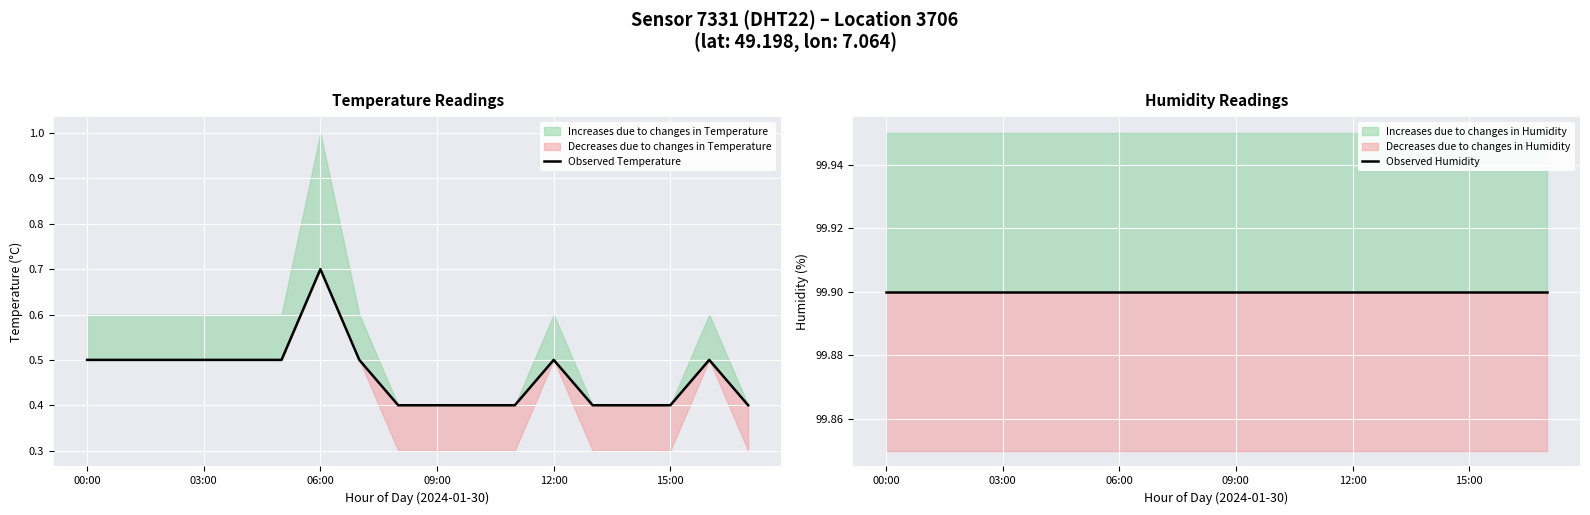

What is the difference between the second highest and minimum values in the Observed Temperature series?

0.1